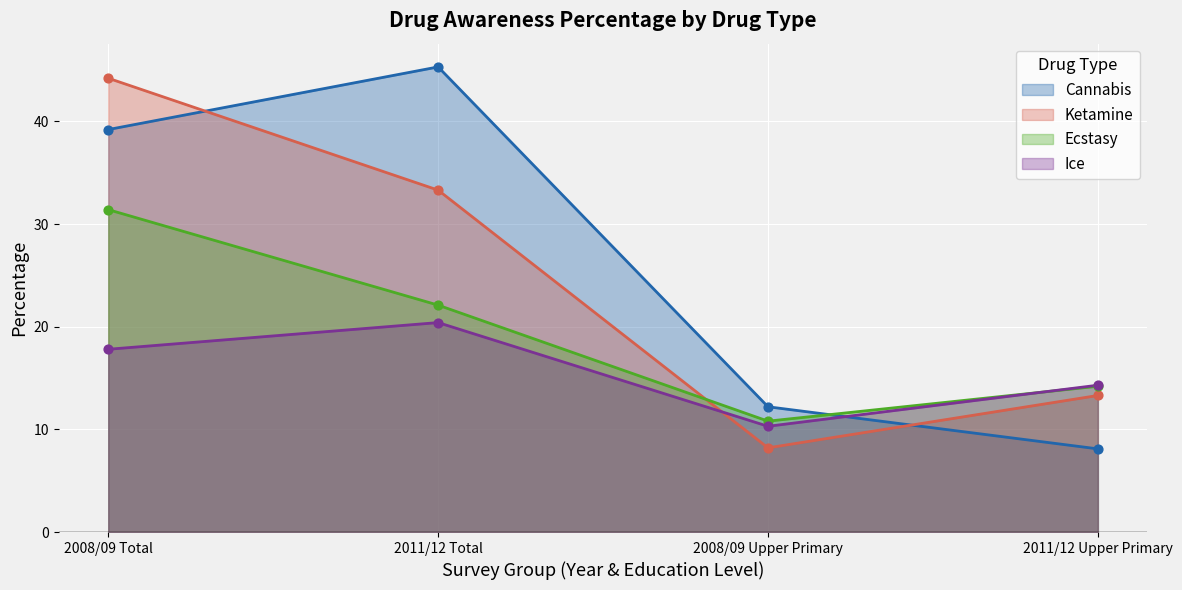

Which series reaches the maximum Y coordinate?

Cannabis